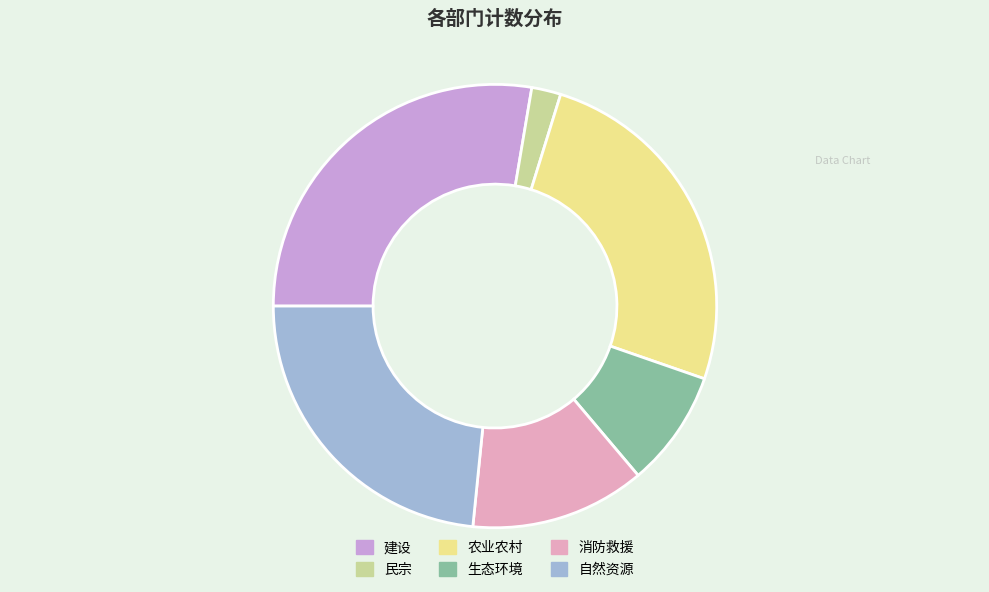

Approximately how many times larger is the value at 消防救援 compared to 民宗?

6.0